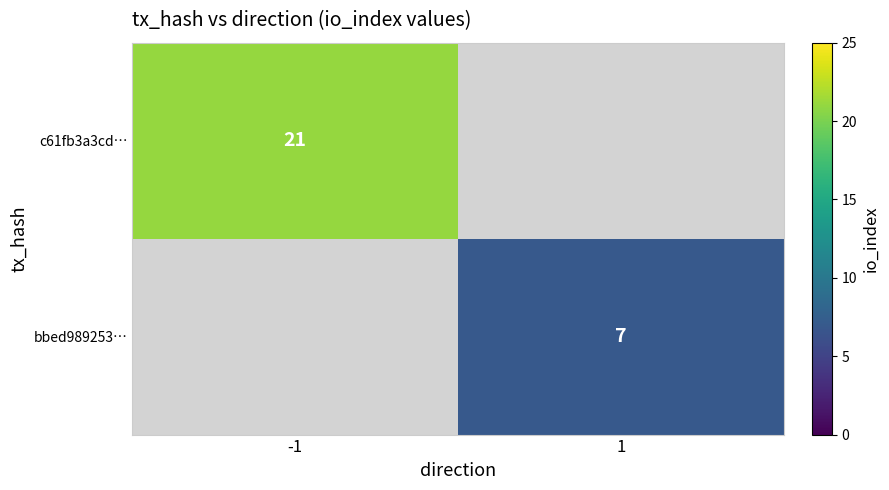

The c61fb3a3cd… series shows 21 at -1. True or false?

True